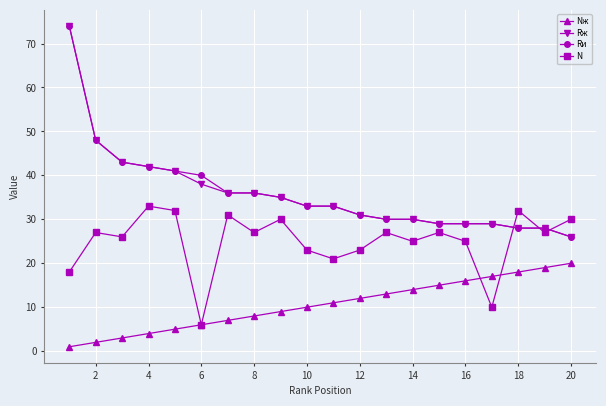

What is the maximum value shown in the chart?

74